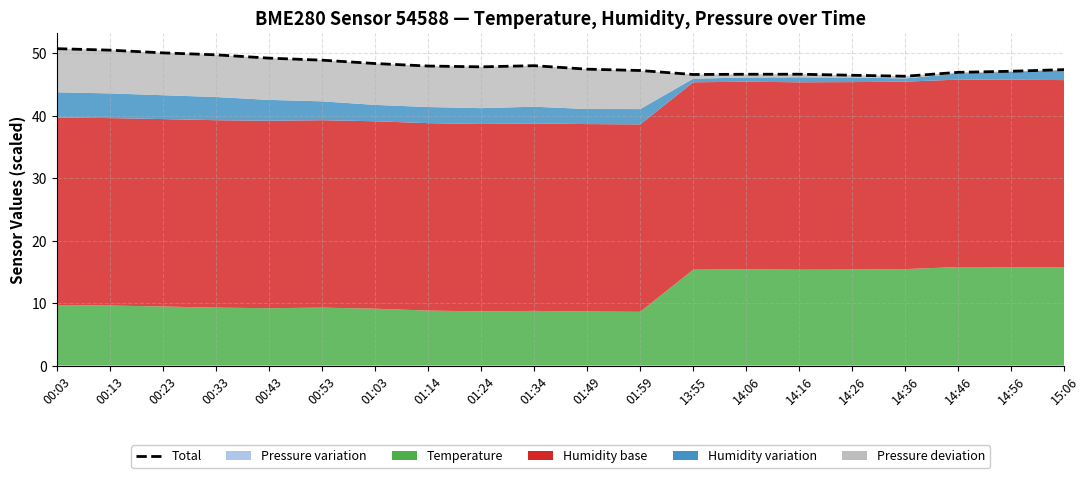

Does the chart display data point markers on the line(s)?

No